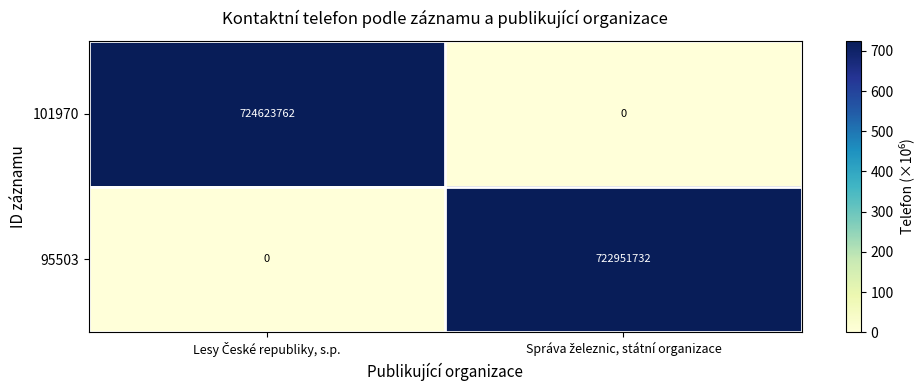

Count the number of categories in the chart.

2